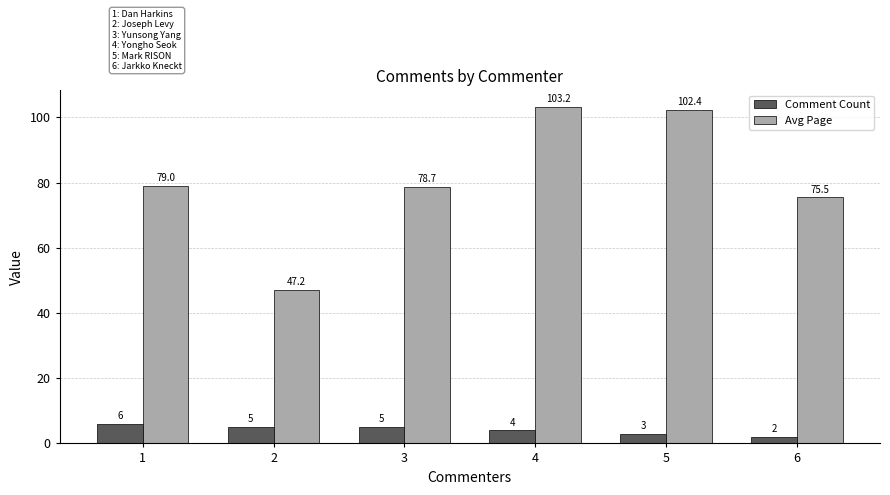

How many distinct data groups are displayed?

2